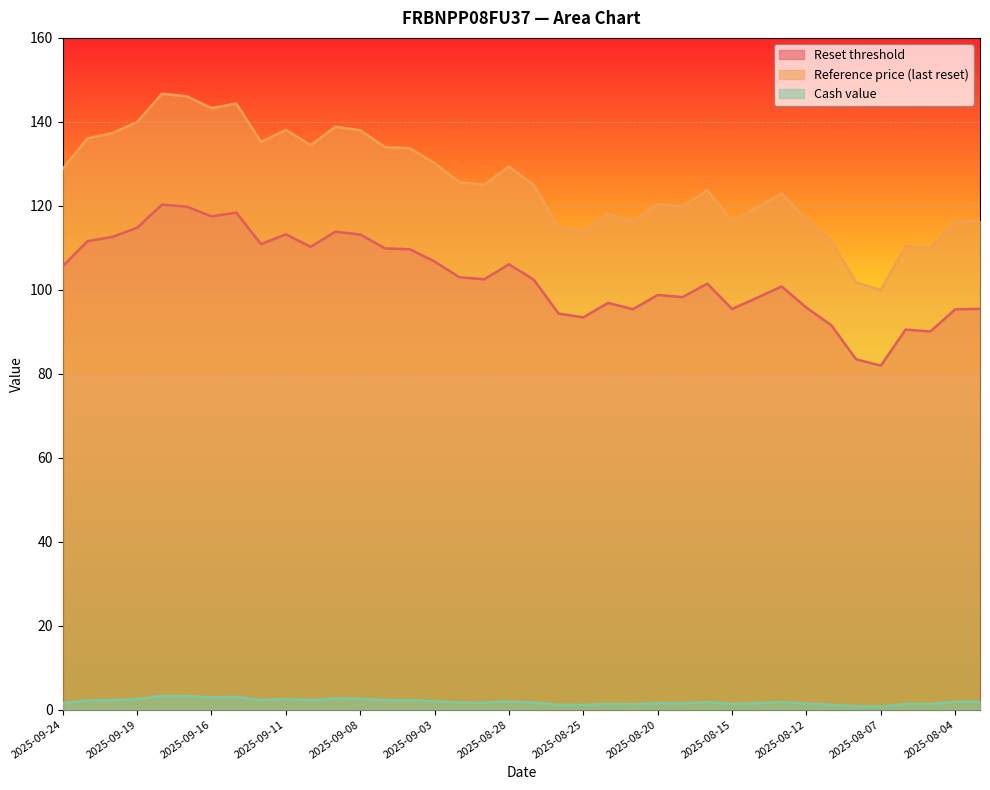

How many data points in Reset threshold are less than 102?

18